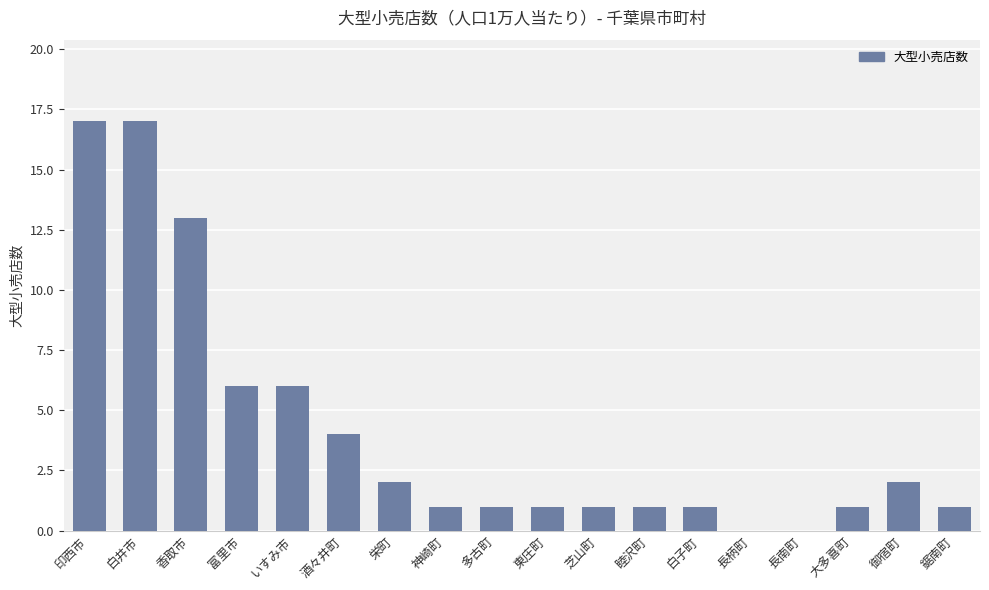

How many distinct data groups are displayed?

1